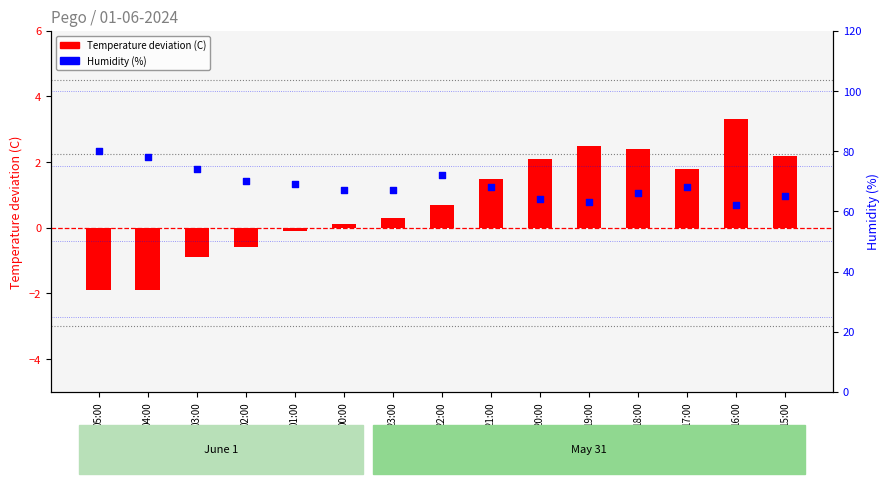

At how many categories does at least one series exceed 45?

15